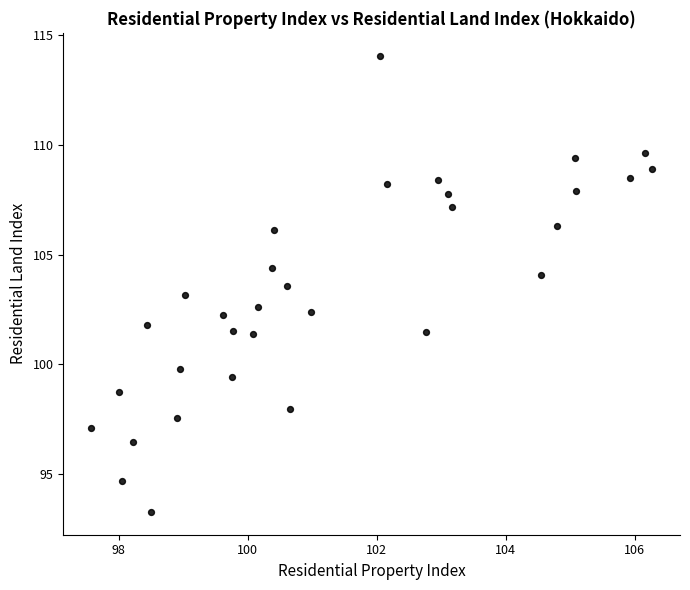

What is the range of X values (max minus min)?

8.7